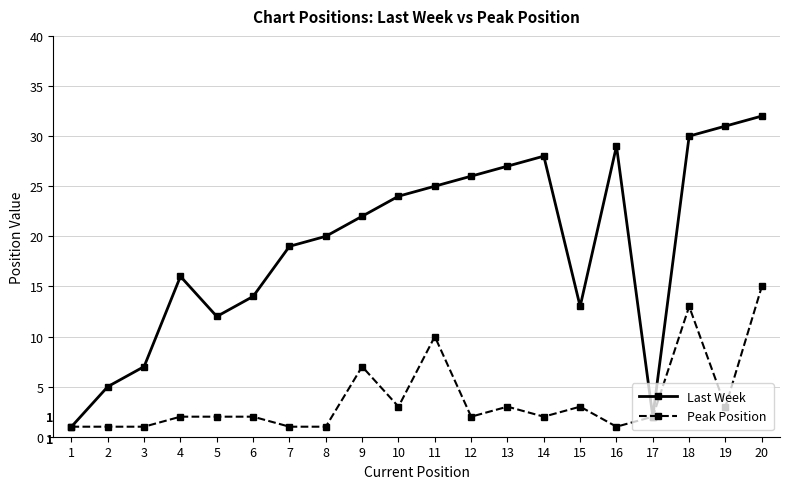

What is the greatest value displayed?

32